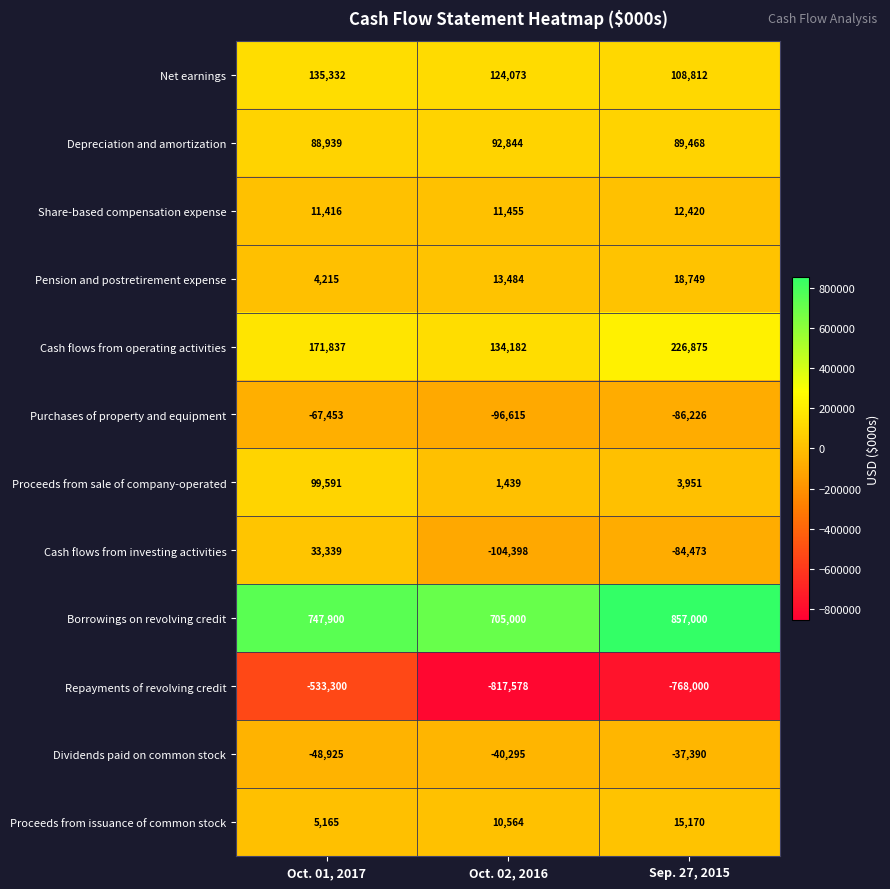

Is it true that Depreciation and amortization equals 19778 at Oct. 01, 2017?

False